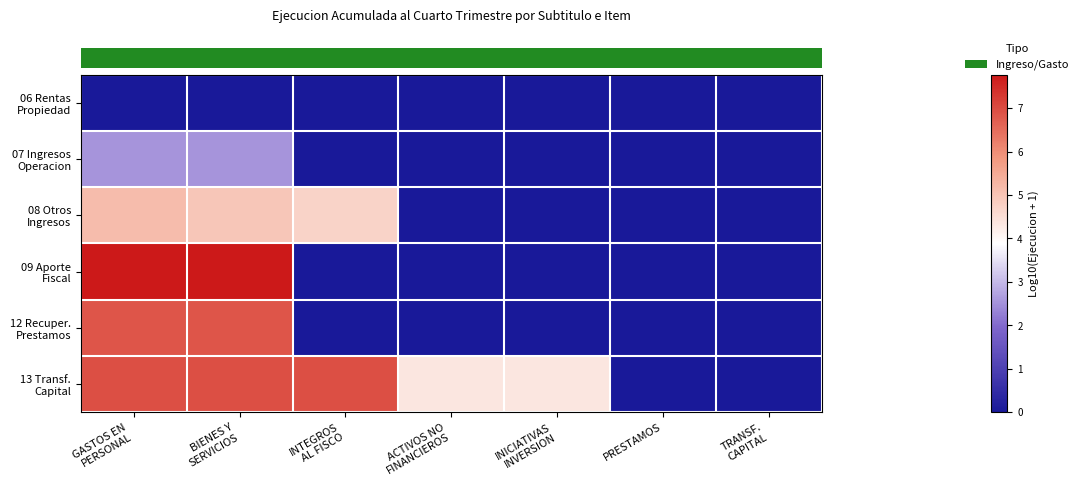

Which category has the lowest value across all series?

GASTOS EN
PERSONAL